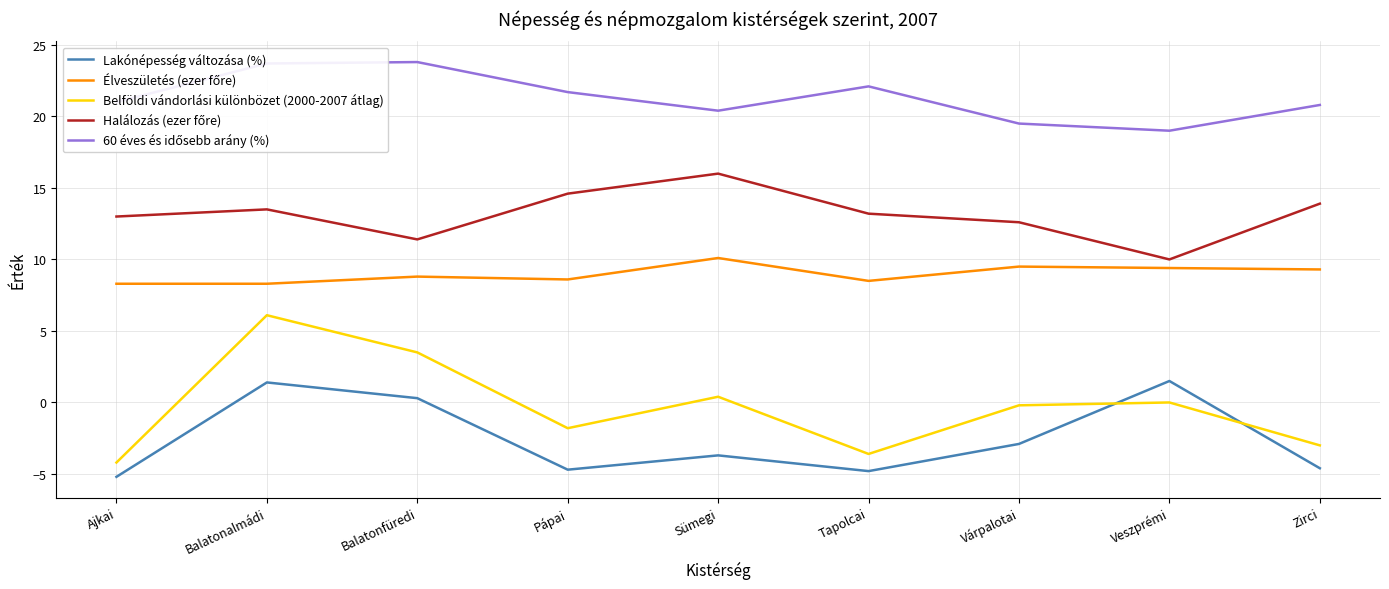

What is the difference between the Belföldi vándorlási különbözet (2000-2007 átlag) values at Pápai and Tapolcai?

1.8